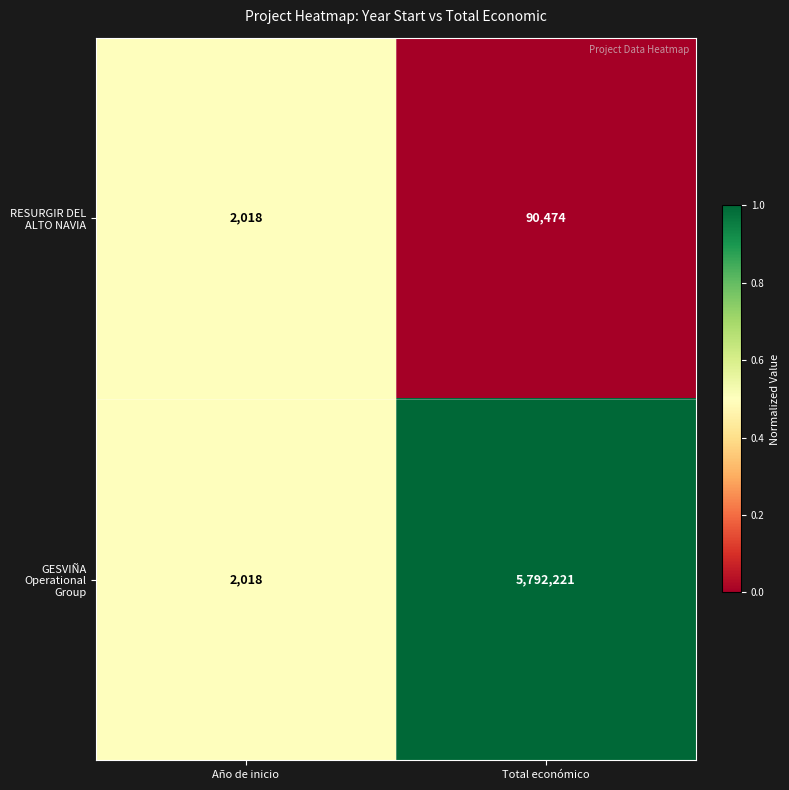

What is the sum of the GESVIÑA Operational Group values at Total económico and Año de inicio?

5794239